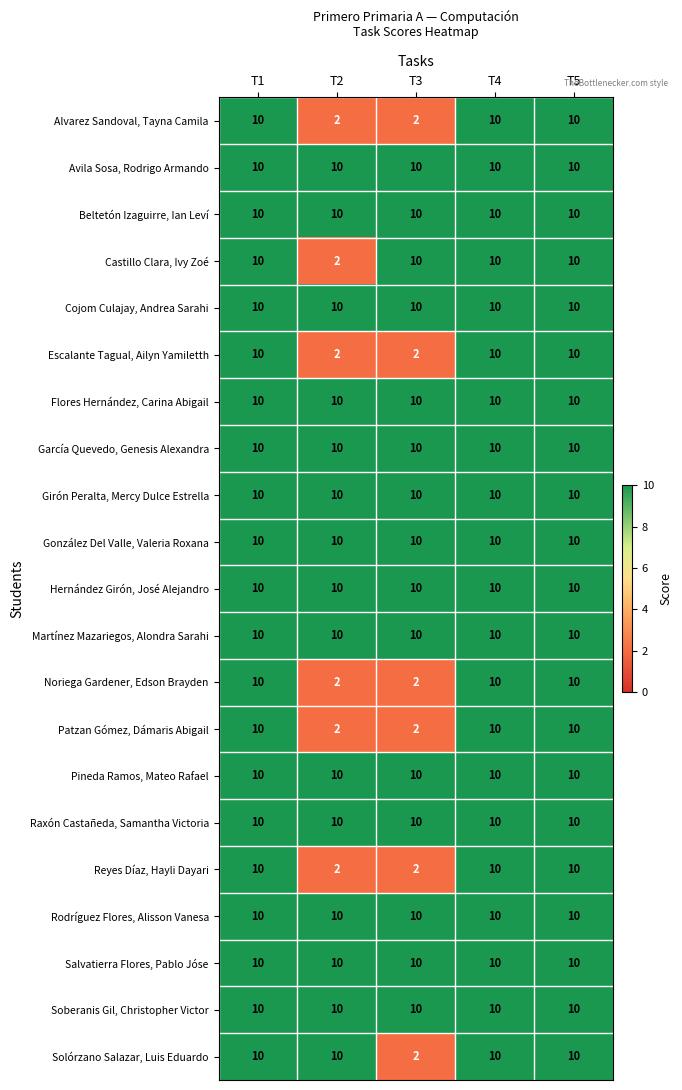

What is the sum of all Rodríguez Flores, Alisson Vanesa values?

50